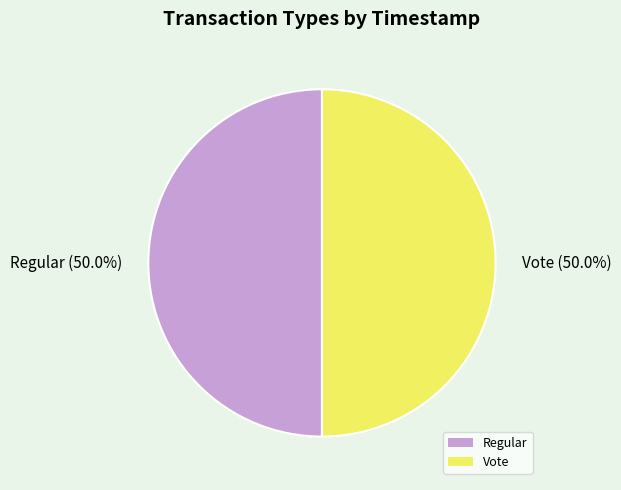

What percentage is the Vote slice, to the nearest percent?

50%